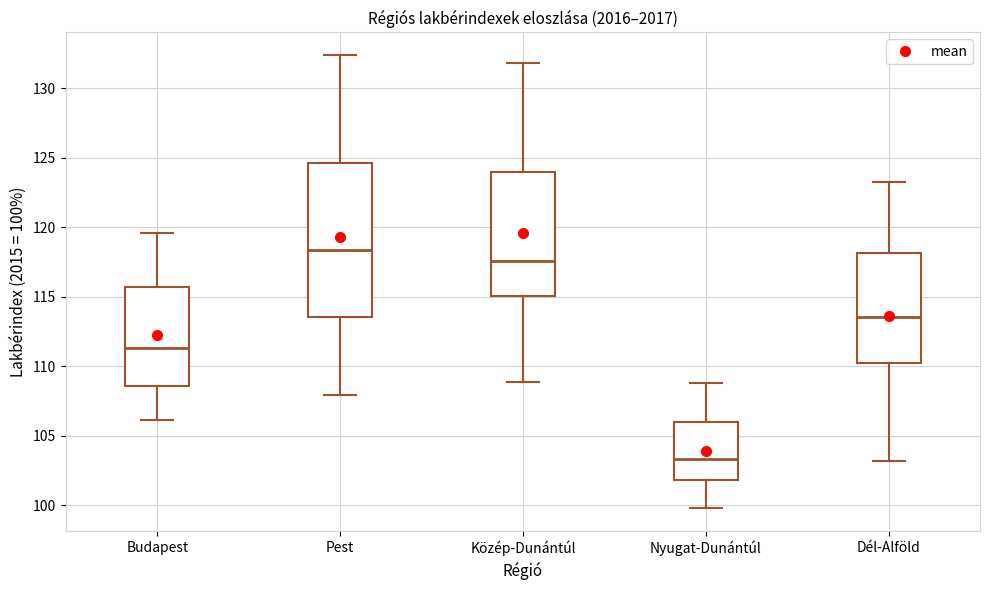

Reading left to right, transcribe this box plot: for each box, give where its median line is, the range the box spans, and where its two whiskers end, as read against the y-axis. The values are not printed on the chart, so give them approximately, as read against the axis.

Budapest: median 111.5, box 108.5 to 115.5, whiskers 106.0 to 119.5
Pest: median 118.5, box 113.5 to 124.5, whiskers 108.0 to 132.5
Közép-Dunántúl: median 117.5, box 115.0 to 124.0, whiskers 109.0 to 132.0
Nyugat-Dunántúl: median 103.5, box 102.0 to 106.0, whiskers 100.0 to 109.0
Dél-Alföld: median 113.5, box 110.5 to 118.0, whiskers 103.0 to 123.5